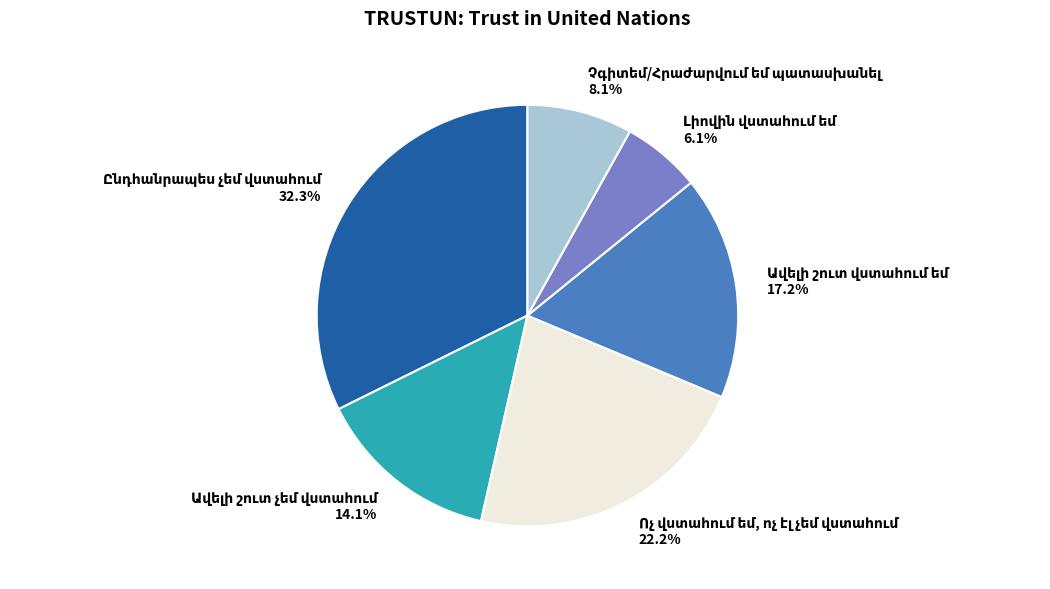

Is there any slice that represents more than half of the pie?

No